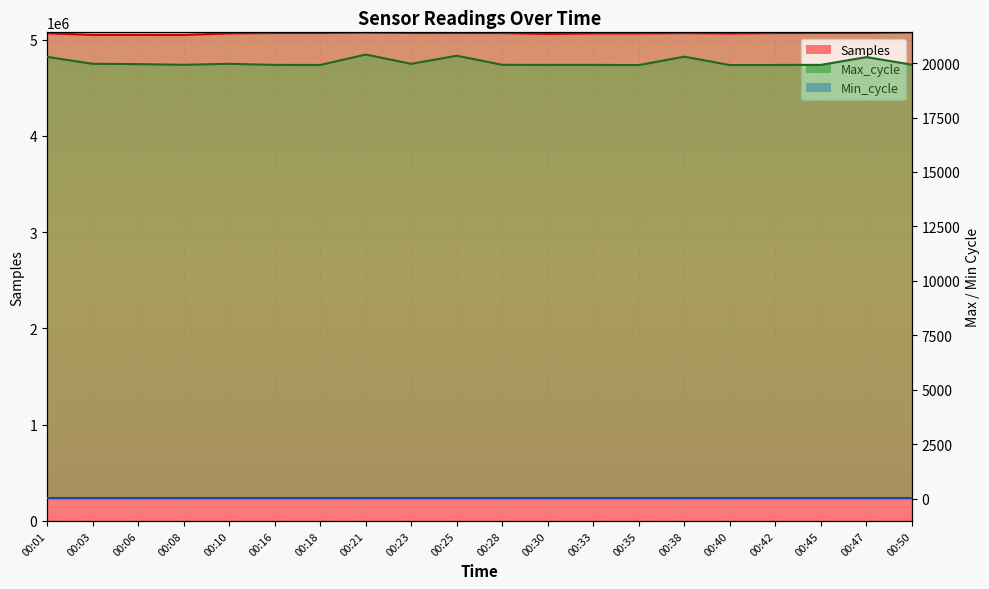

True or false: Samples and Max_cycle cross at least once.

False